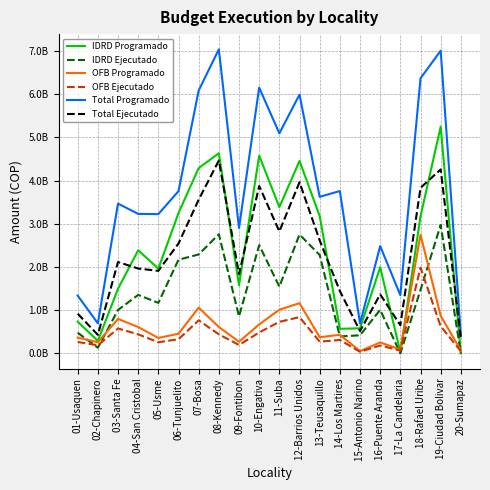

Reading left to right, transcribe all the data shown in this chart.

IDRD Programado: 01-Usaquen=734314870	02-Chapinero=289286806	03-Santa Fe=1495680419	04-San Cristobal=2386709923	05-Usme=1960628378	06-Tunjuelito=3248354601	07-Bosa=4286608591	08-Kennedy=4630791422	09-Fontibon=1575398186	10-Engativa=4575011025	11-Suba=3383948129	12-Barrios Unidos=4453808968	13-Teusaquillo=3177049880	14-Los Martires=568622712	15-Antonio Narino=579987644	16-Puente Aranda=1993505045	17-La Candelaria=27130894	18-Rafael Uribe=3170525716	19-Ciudad Bolivar=5245341223	20-Sumapaz=0
IDRD Ejecutado: 01-Usaquen=478626113	02-Chapinero=130978070	03-Santa Fe=1004759845	04-San Cristobal=1353343958	05-Usme=1168765602	06-Tunjuelito=2167825190	07-Bosa=2288515231	08-Kennedy=2756625993	09-Fontibon=855978627	10-Engativa=2503821608	11-Suba=1543735826	12-Barrios Unidos=2749826897	13-Teusaquillo=2276713364	14-Los Martires=392516322	15-Antonio Narino=418799406	16-Puente Aranda=1007762641	17-La Candelaria=0	18-Rafael Uribe=1468747342	19-Ciudad Bolivar=2972727081	20-Sumapaz=0
OFB Programado: 01-Usaquen=366560441	02-Chapinero=258115910	03-Santa Fe=798097978	04-San Cristobal=609888460	05-Usme=356701848	06-Tunjuelito=455287785	07-Bosa=1058454477	08-Kennedy=610784696	09-Fontibon=269318857	10-Engativa=670384377	11-Suba=1010953980	12-Barrios Unidos=1161969712	13-Teusaquillo=374626564	14-Los Martires=430193183	15-Antonio Narino=52429794	16-Puente Aranda=253186613	17-La Candelaria=90071698	18-Rafael Uribe=2746066485	19-Ciudad Bolivar=868452488	20-Sumapaz=69869306
OFB Ejecutado: 01-Usaquen=264720283	02-Chapinero=186404503	03-Santa Fe=576365311	04-San Cristobal=440445361	05-Usme=257600667	06-Tunjuelito=328796831	07-Bosa=764387908	08-Kennedy=441092599	09-Fontibon=194494976	10-Engativa=484133917	11-Suba=730084302	12-Barrios Unidos=839143881	13-Teusaquillo=270545424	14-Los Martires=310674171	15-Antonio Narino=37863415	16-Puente Aranda=182844694	17-La Candelaria=65047405	18-Rafael Uribe=1983136792	19-Ciudad Bolivar=627173483	20-Sumapaz=50808170
Total Programado: 01-Usaquen=1336911116	02-Chapinero=695701865	03-Santa Fe=3465725987	04-San Cristobal=3227304313	05-Usme=3222030263	06-Tunjuelito=3754402986	07-Bosa=6082305159	08-Kennedy=7035138121	09-Fontibon=2902407681	10-Engativa=6148448842	11-Suba=5090959839	12-Barrios Unidos=5986674811	13-Teusaquillo=3622293281	14-Los Martires=3755978176	15-Antonio Narino=692098238	16-Puente Aranda=2482727463	17-La Candelaria=1346560430	18-Rafael Uribe=6364484821	19-Ciudad Bolivar=7003794091	20-Sumapaz=429869306
Total Ejecutado: 01-Usaquen=917999860	02-Chapinero=428693745	03-Santa Fe=2114633553	04-San Cristobal=1963112908	05-Usme=1909791817	06-Tunjuelito=2543024288	07-Bosa=3556550568	08-Kennedy=4462500285	09-Fontibon=1833840555	10-Engativa=3872512149	11-Suba=2821380856	12-Barrios Unidos=3959866909	13-Teusaquillo=2613517292	14-Los Martires=1444858081	15-Antonio Narino=516343621	16-Puente Aranda=1365260799	17-La Candelaria=651370004	18-Rafael Uribe=3830143954	19-Ciudad Bolivar=4255546763	20-Sumapaz=345058170